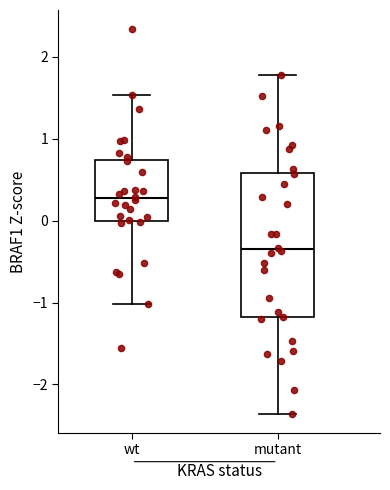

Where is the lower edge of the box for mutant on the y-axis? The values are not printed on the chart, so give them approximately, as read against the axis.

-1.2